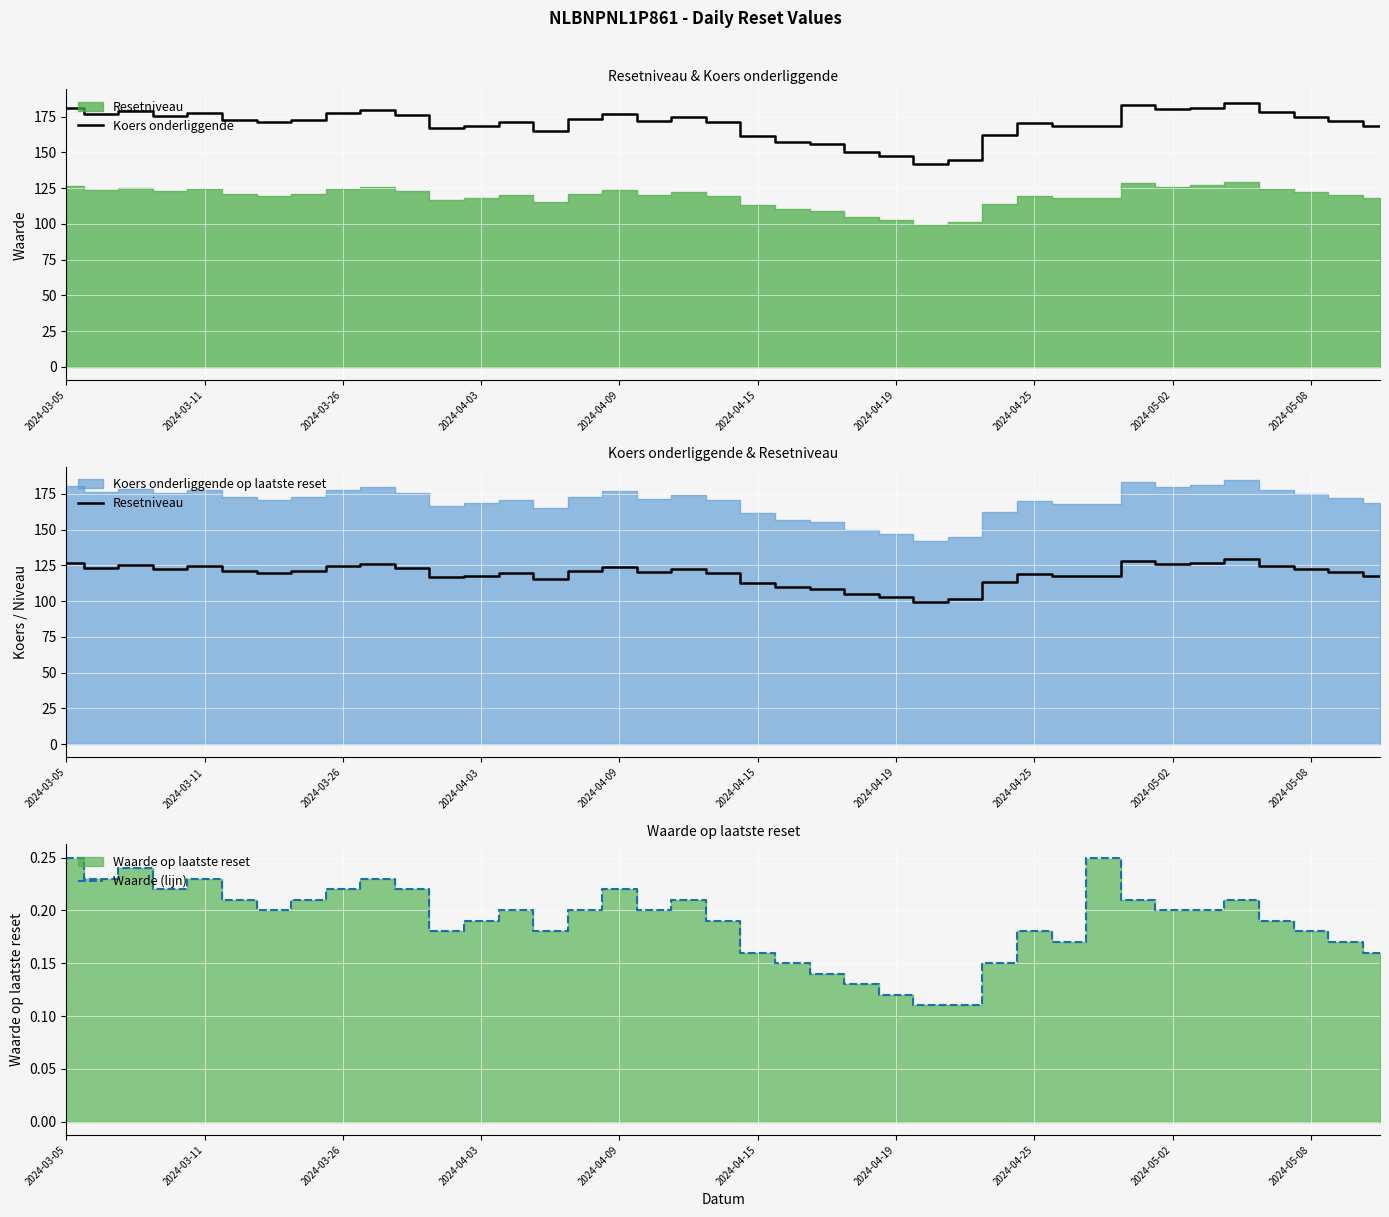

The Resetniveau series shows 48.8 at 22. True or false?

False